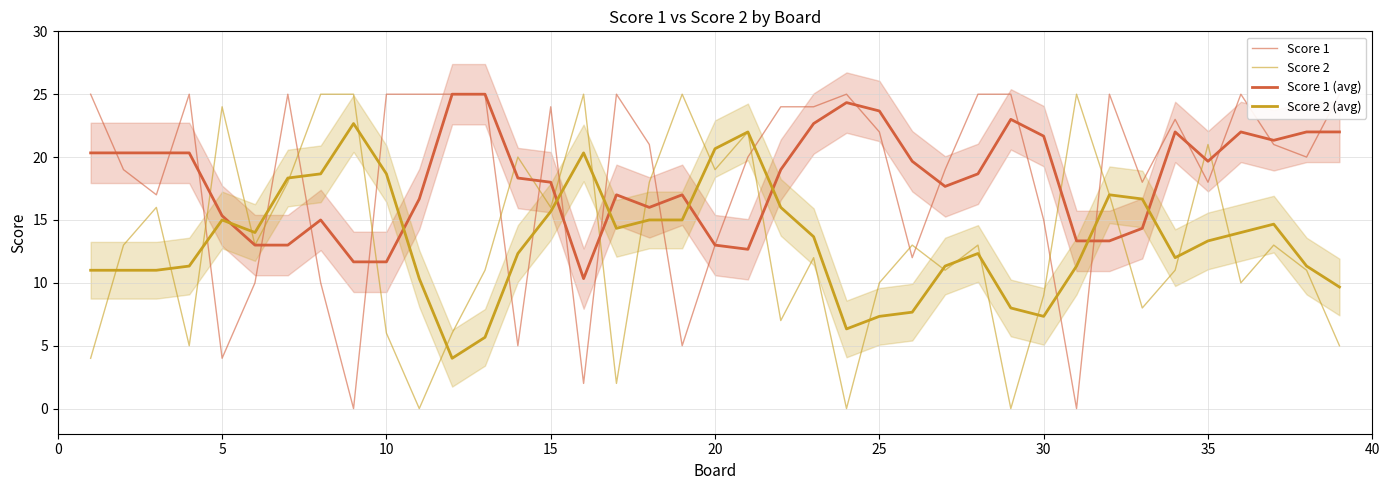

What is the sum of all Score 2 (avg) values?

517.0